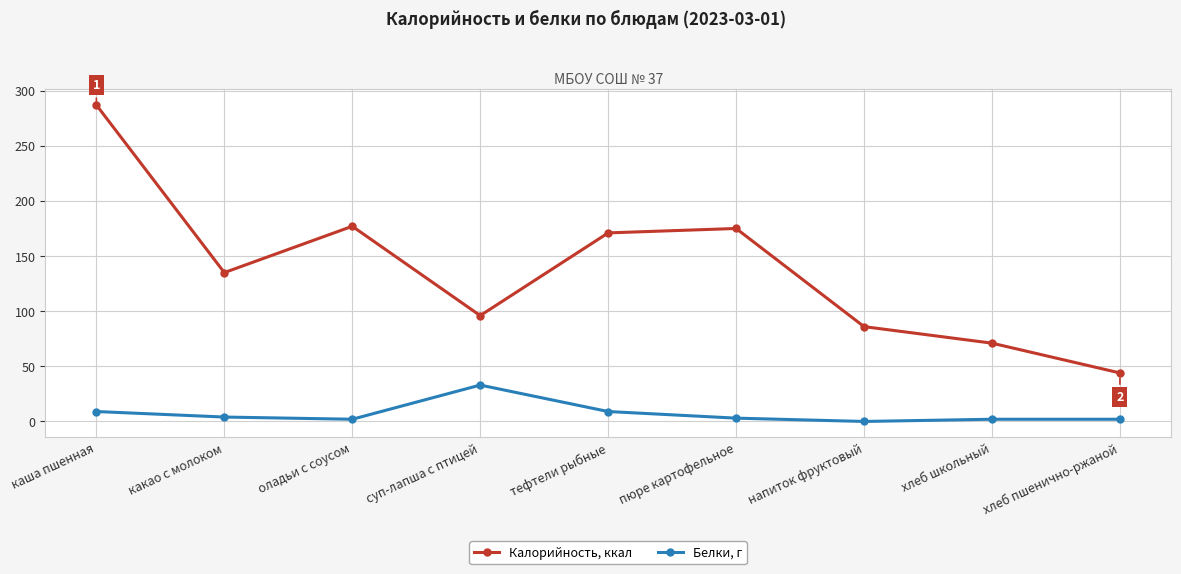

The Калорийность, ккал series shows 60 at пюре картофельное. True or false?

False